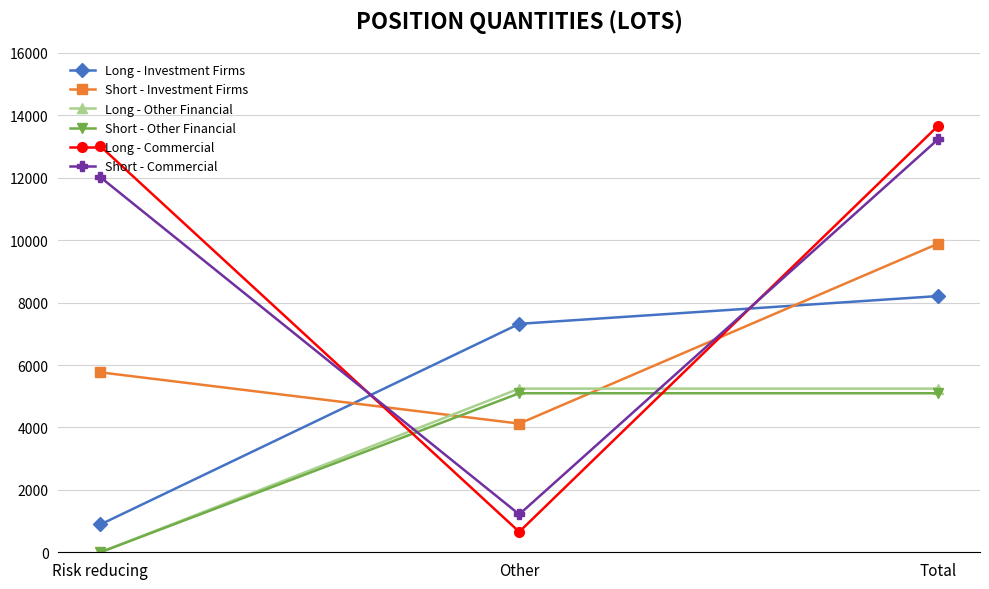

What is the difference between the maximum and minimum values in the Long - Other Financial series?

5243.6